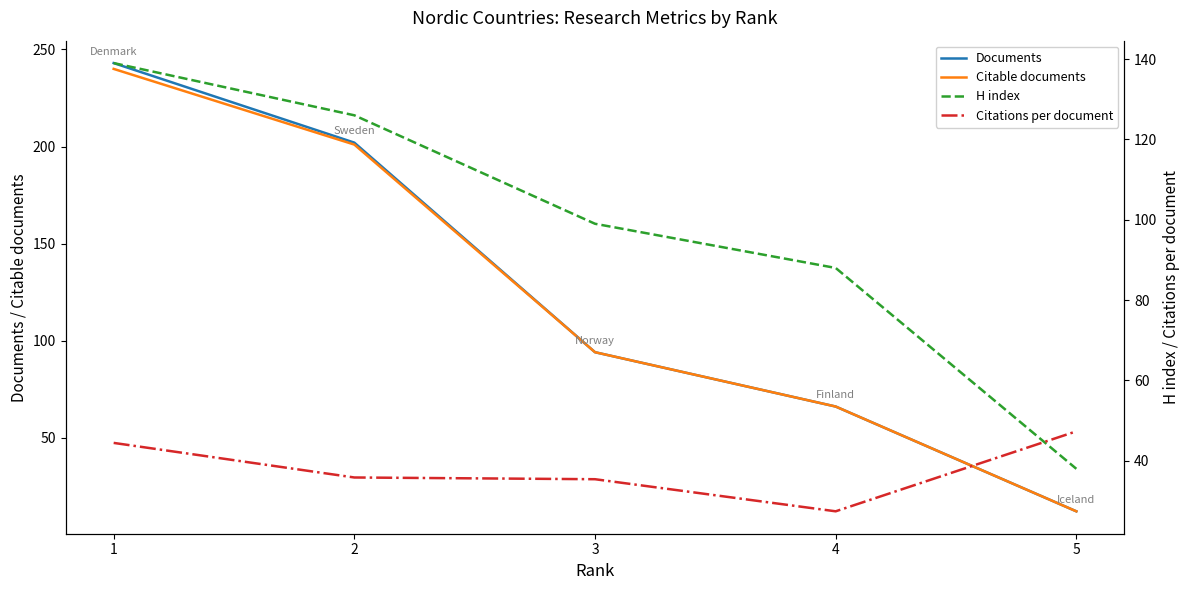

What is the difference between the second highest and minimum values in the Citations per document series?

17.0